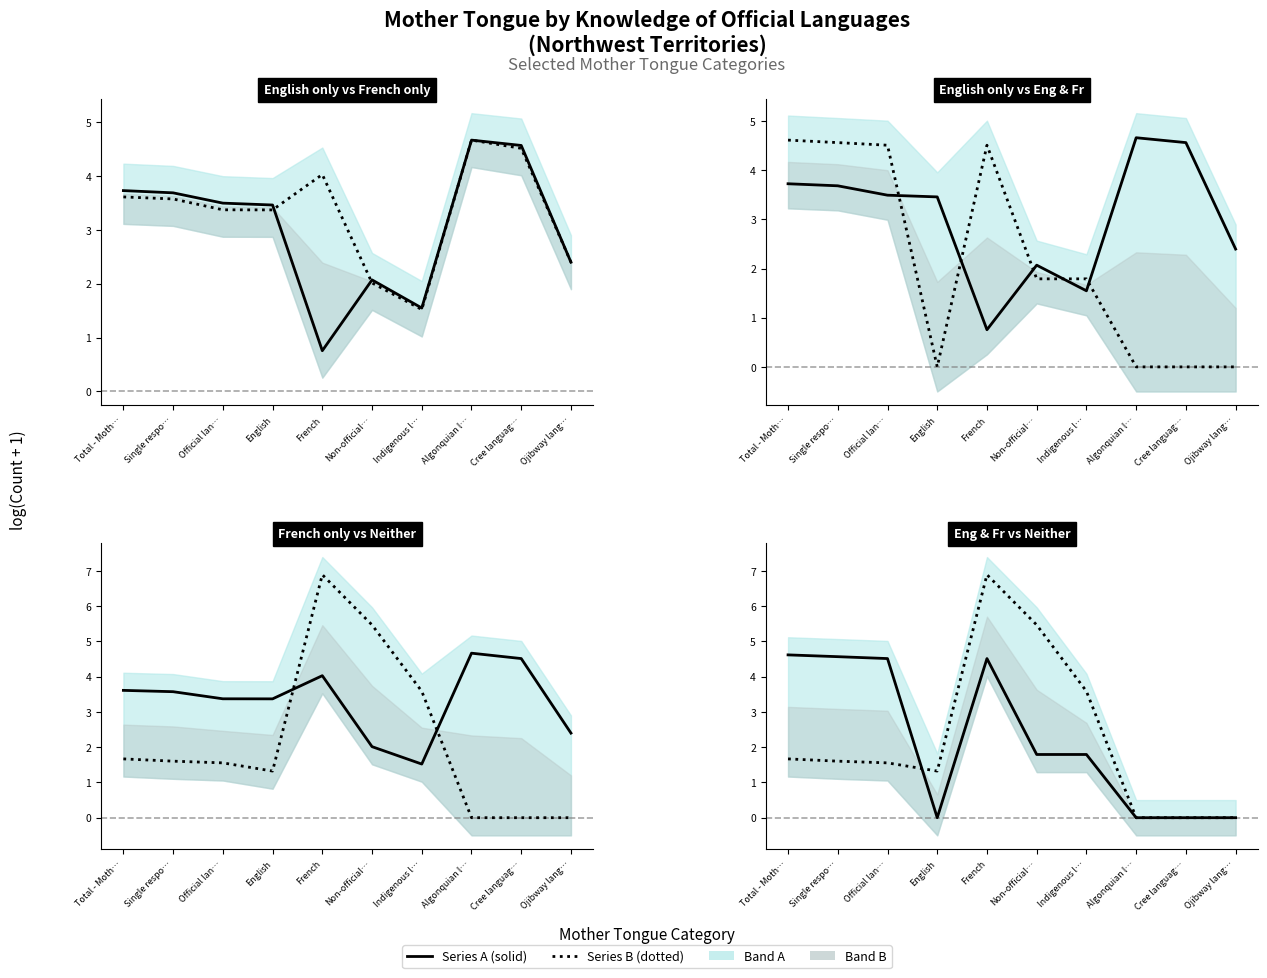

What is the sum of all French only values?

33.1